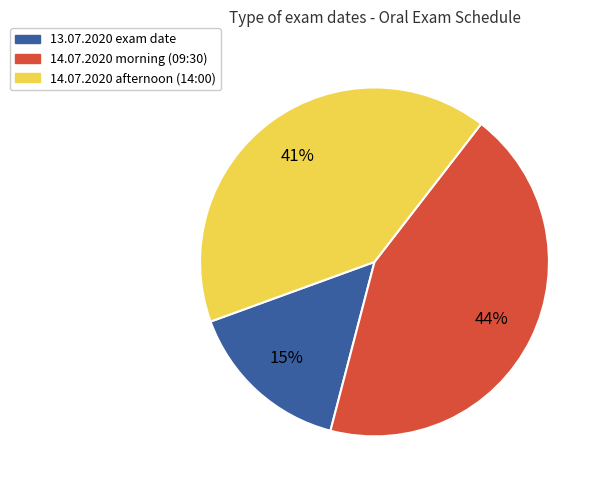

To the nearest percent, what is the average slice percentage?

33%